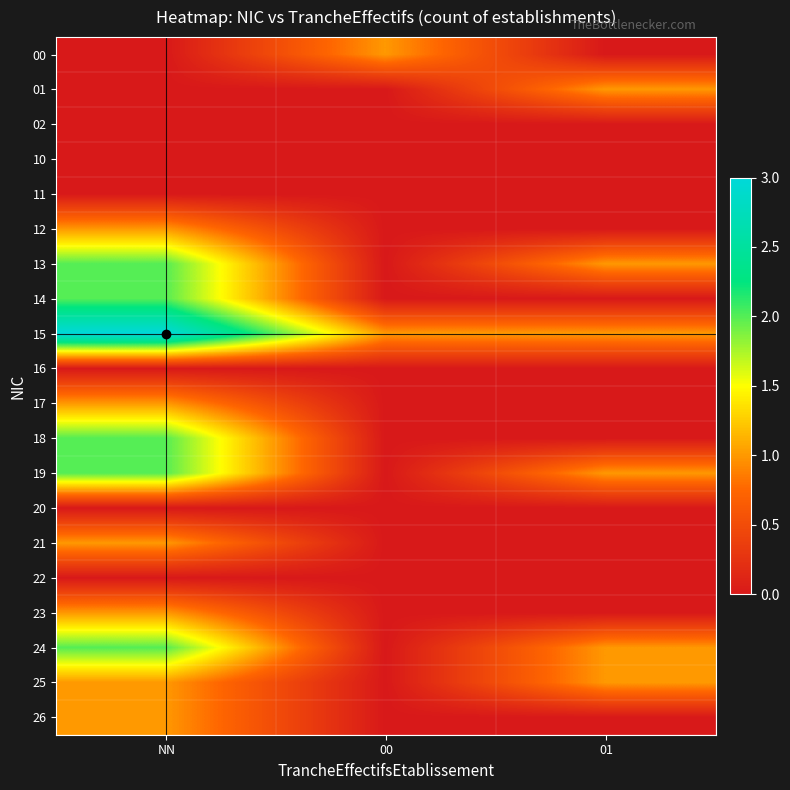

What is the maximum value shown in the chart?

3